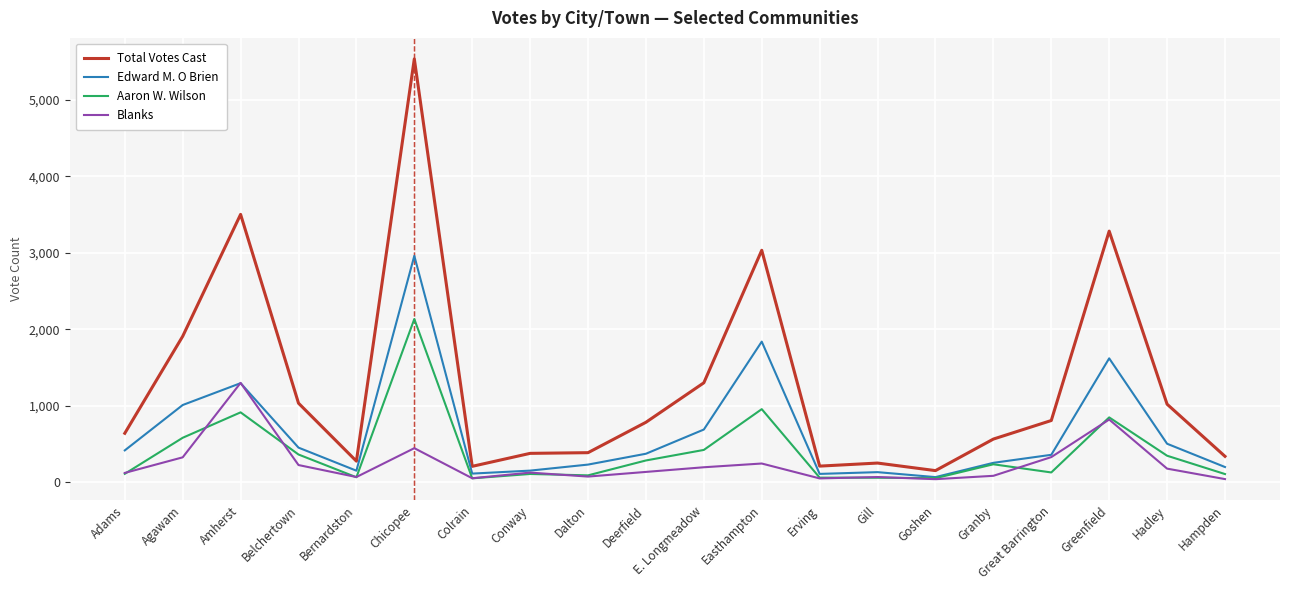

True or false: Aaron W. Wilson and Blanks intersect in this chart.

True